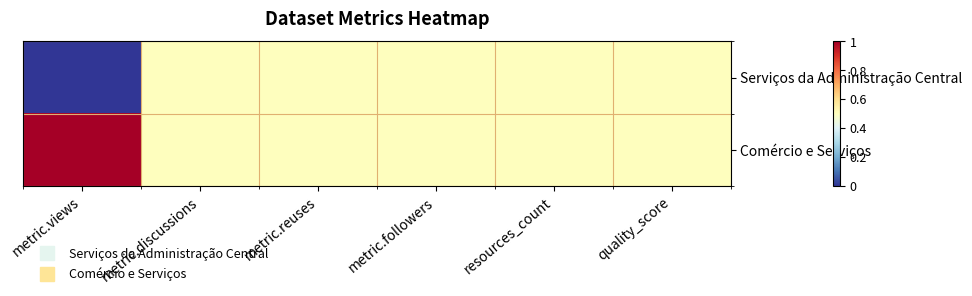

Reading right to left, what are all the values shown in this chart?

Serviços da Administração Central: quality_score=0.5	resources_count=0.5	metric.followers=0.5	metric.reuses=0.5	metric.discussions=0.5	metric.views=0.0
Comércio e Serviços: quality_score=0.5	resources_count=0.5	metric.followers=0.5	metric.reuses=0.5	metric.discussions=0.5	metric.views=1.0